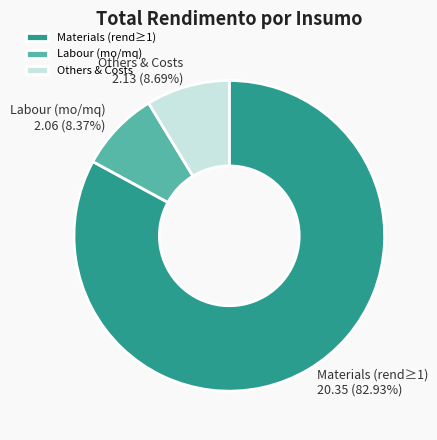

Approximately how many times larger is the value at Labour (mo/mq) compared to Others & Costs?

1.0